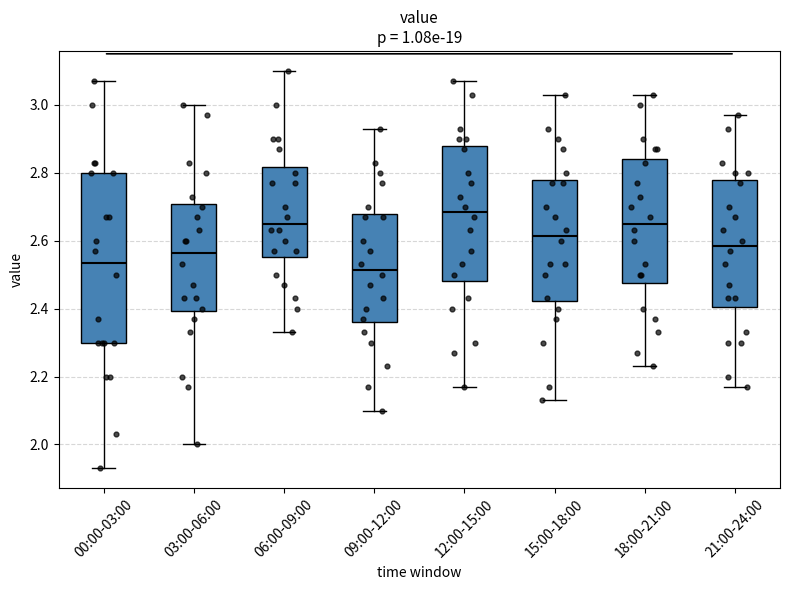

Where does the median line of the box for 15:00-18:00 sit on the y-axis? The values are not printed on the chart, so give them approximately, as read against the axis.

2.62